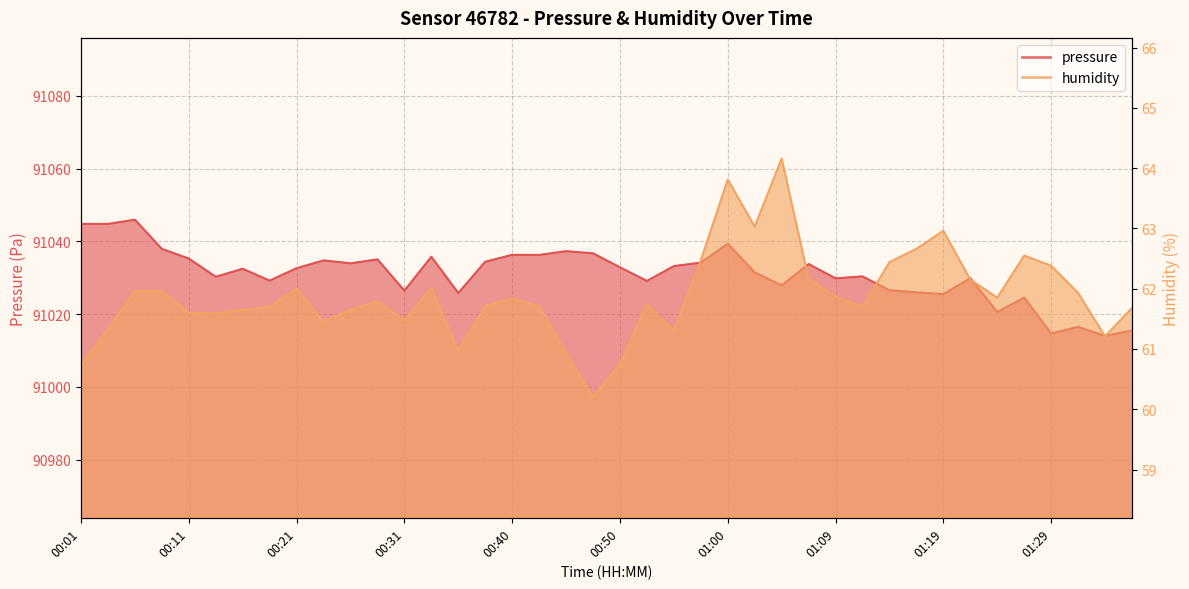

True or false: pressure and humidity cross at least once.

False